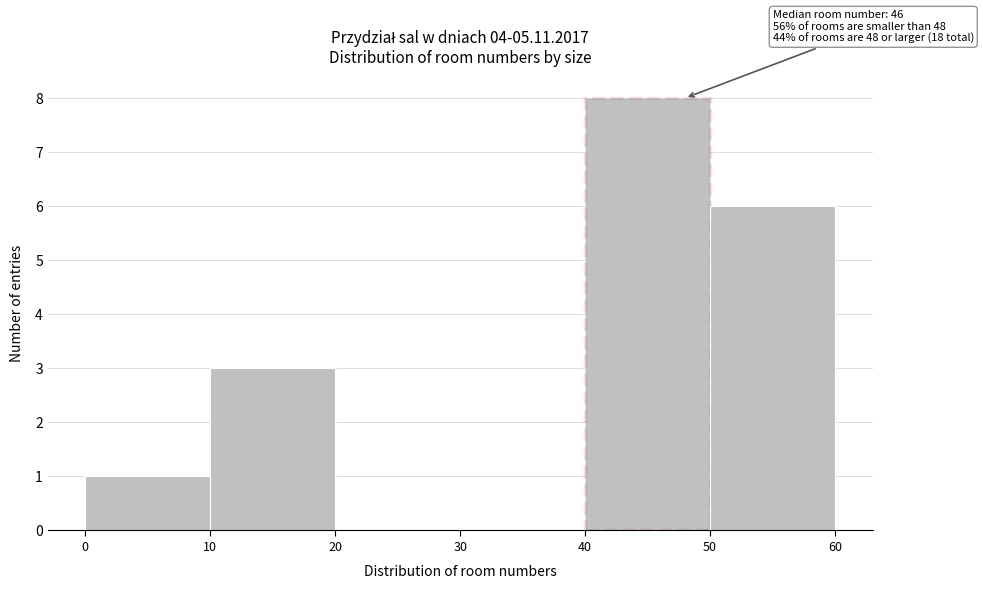

Which range on the x-axis has the tallest bar?

40 to 50